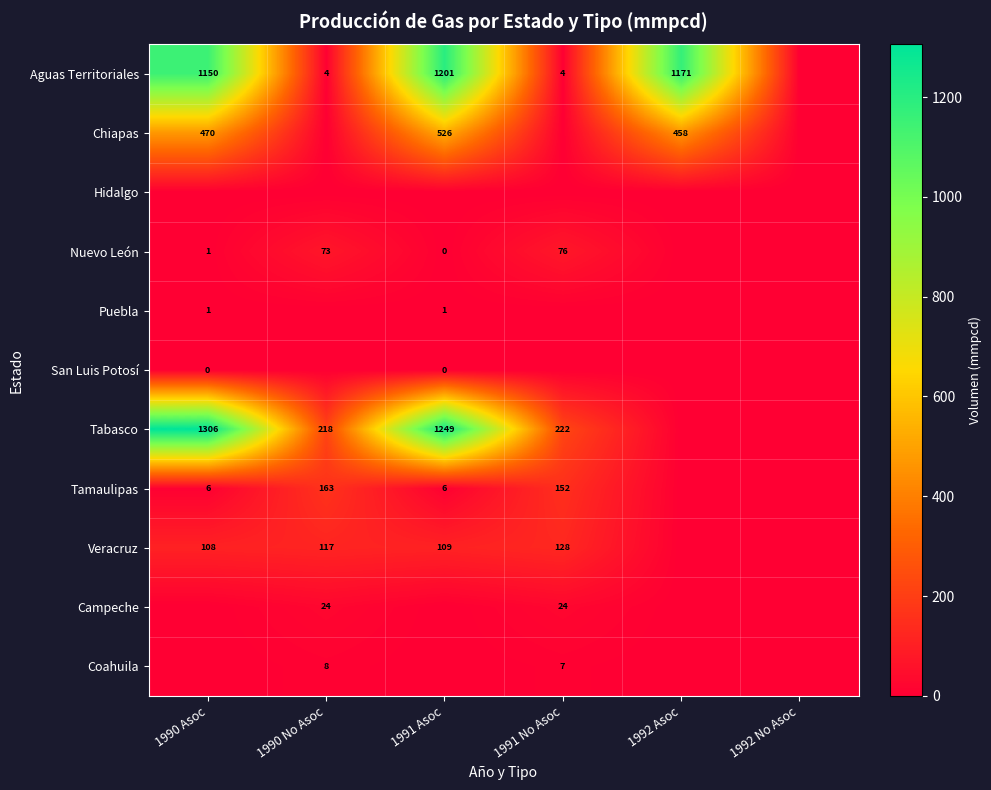

What is the difference between the Veracruz values at 1991 Asoc and 1991 No Asoc?

19